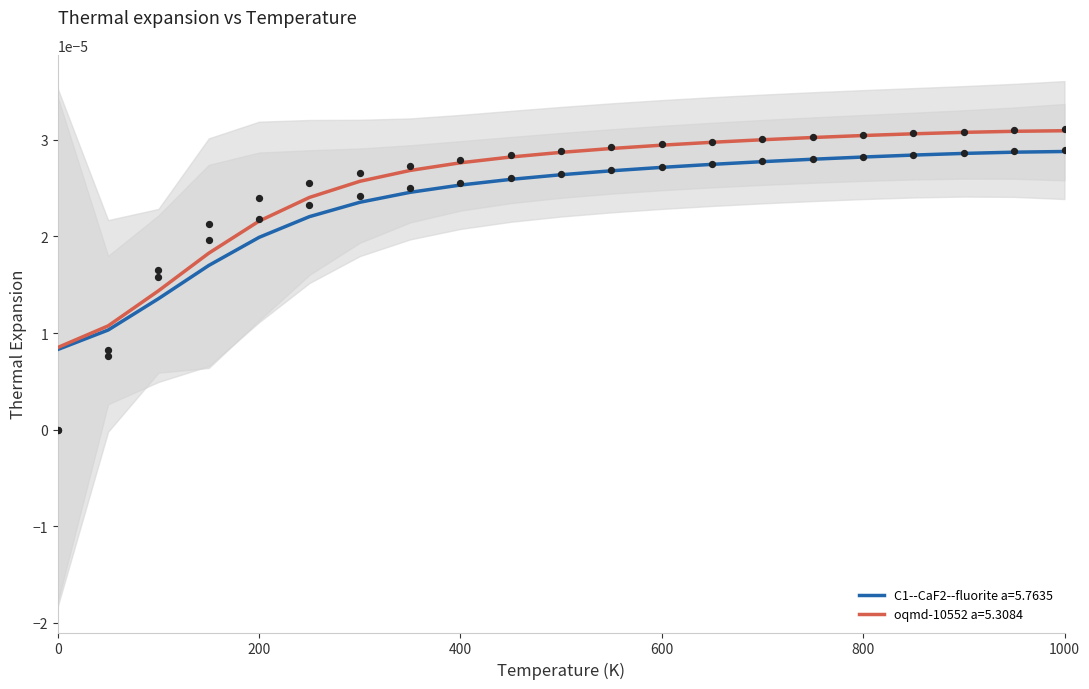

Which series has the largest Y range (max minus min)?

oqmd-10552 a=5.3084